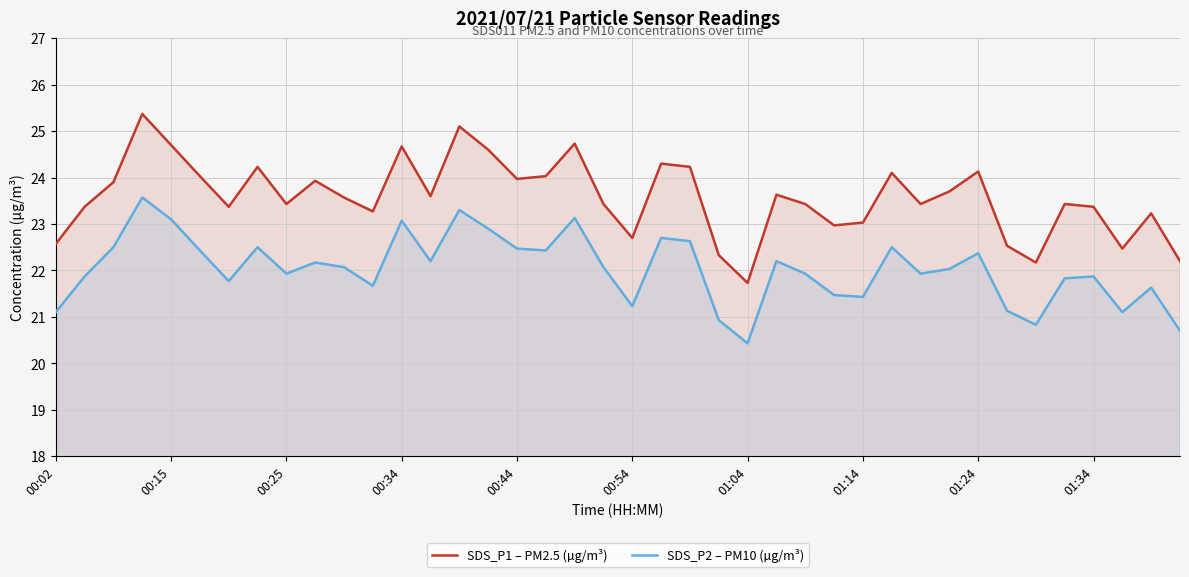

What is the difference between the maximum and minimum values in the SDS_P1 – PM2.5 (µg/m³) series?

3.6